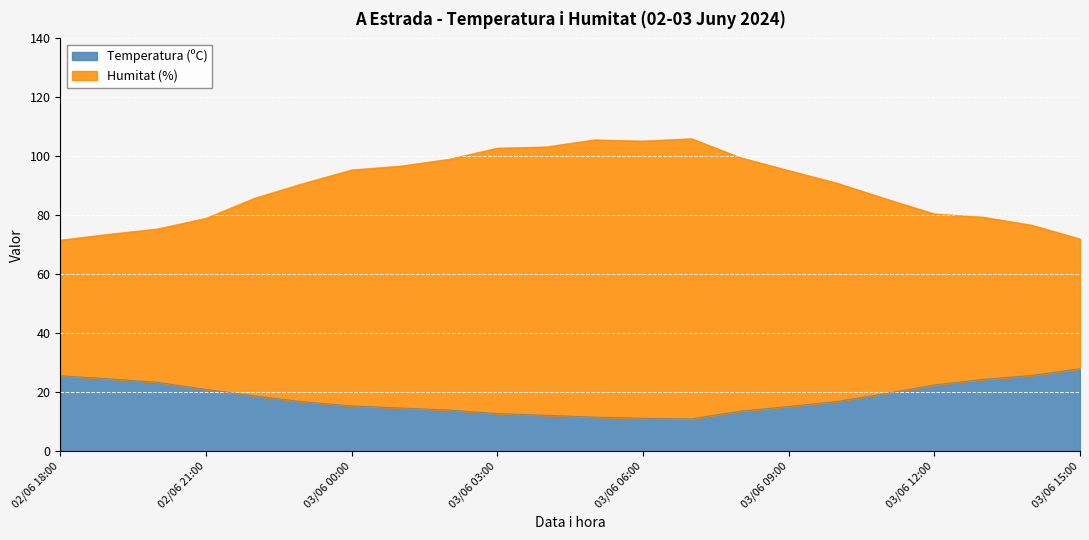

Is it true that Temperatura (ºC) equals 21.0 at 02/06 21:00?

True